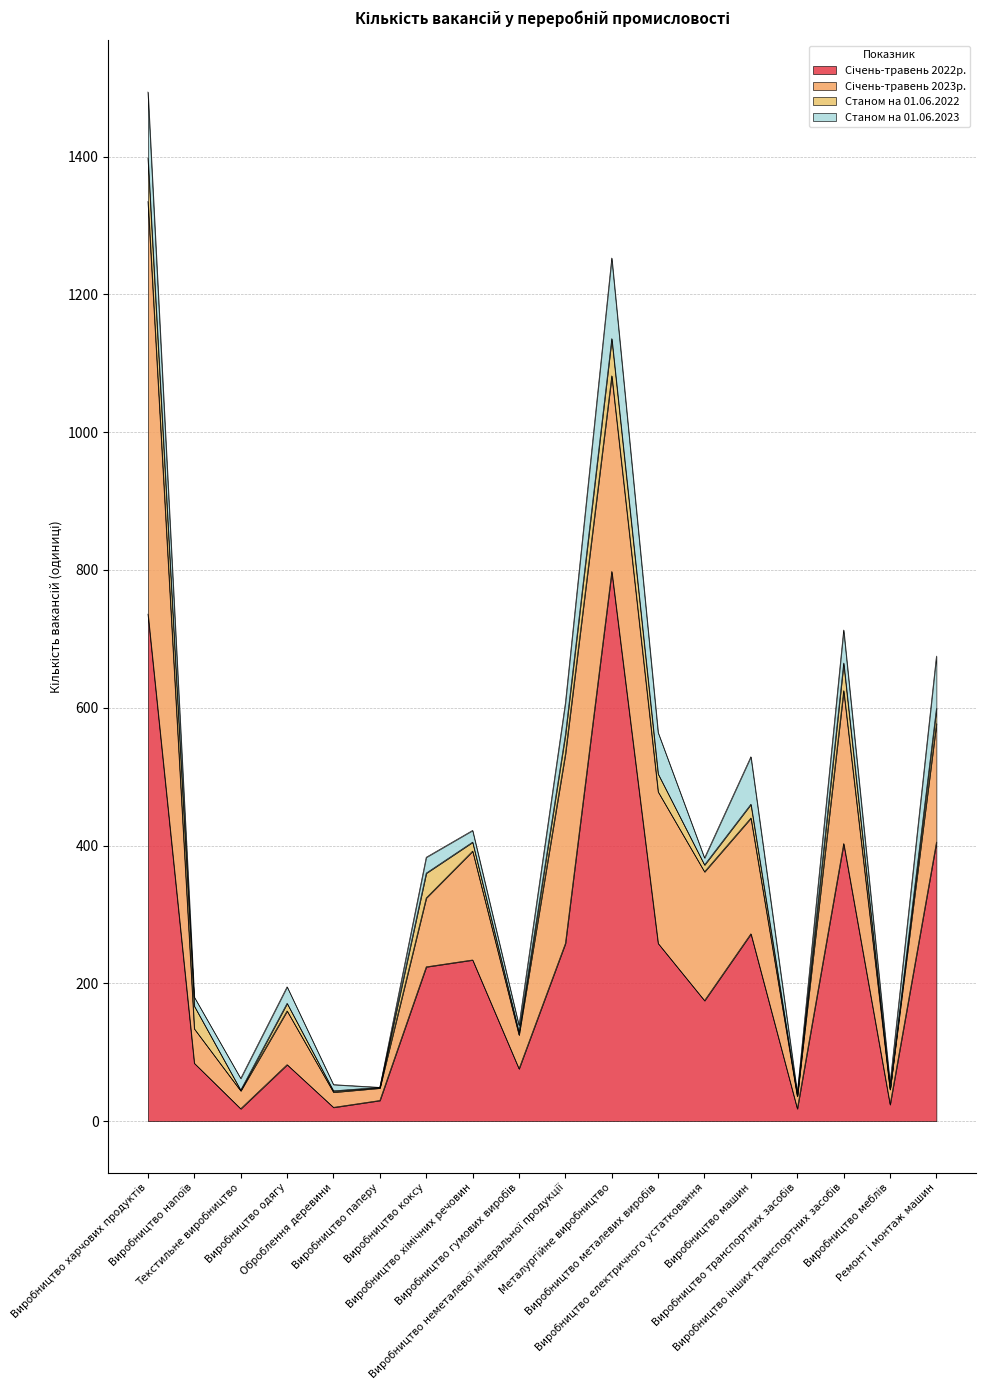

Reading left to right, list all the values displayed in this chart.

Січень-травень 2022р.: Виробництво харчових продуктів=736	Виробництво напоїв=84	Текстильне виробництво=18	Виробництво одягу=82	Оброблення деревини=20	Виробництво паперу=30	Виробництво коксу=224	Виробництво хімічних речовин=234	Виробництво гумових виробів=76	Виробництво неметалевої мінеральної продукції=258	Металургійне виробництво=798	Виробництво металевих виробів=258	Виробництво електричного устатковання=175	Виробництво машин=272	Виробництво транспортних засобів=18	Виробництво інших транспортних засобів=403	Виробництво меблів=24	Ремонт і монтаж машин=405
Січень-травень 2023р.: Виробництво харчових продуктів=599	Виробництво напоїв=50	Текстильне виробництво=26	Виробництво одягу=78	Оброблення деревини=22	Виробництво паперу=18	Виробництво коксу=100	Виробництво хімічних речовин=158	Виробництво гумових виробів=49	Виробництво неметалевої мінеральної продукції=275	Металургійне виробництво=284	Виробництво металевих виробів=220	Виробництво електричного устатковання=187	Виробництво машин=168	Виробництво транспортних засобів=18	Виробництво інших транспортних засобів=222	Виробництво меблів=22	Ремонт і монтаж машин=172
Станом на 01.06.2022: Виробництво харчових продуктів=63	Виробництво напоїв=33	Текстильне виробництво=1	Виробництво одягу=11	Оброблення деревини=2	Виробництво паперу=1	Виробництво коксу=36	Виробництво хімічних речовин=13	Виробництво гумових виробів=4	Виробництво неметалевої мінеральної продукції=28	Металургійне виробництво=54	Виробництво металевих виробів=26	Виробництво електричного устатковання=10	Виробництво машин=20	Виробництво транспортних засобів=1	Виробництво інших транспортних засобів=40	Виробництво меблів=0	Ремонт і монтаж машин=22
Станом на 01.06.2023: Виробництво харчових продуктів=96	Виробництво напоїв=13	Текстильне виробництво=17	Виробництво одягу=24	Оброблення деревини=9	Виробництво паперу=0	Виробництво коксу=23	Виробництво хімічних речовин=17	Виробництво гумових виробів=10	Виробництво неметалевої мінеральної продукції=46	Металургійне виробництво=117	Виробництво металевих виробів=60	Виробництво електричного устатковання=10	Виробництво машин=69	Виробництво транспортних засобів=4	Виробництво інших транспортних засобів=48	Виробництво меблів=9	Ремонт і монтаж машин=76